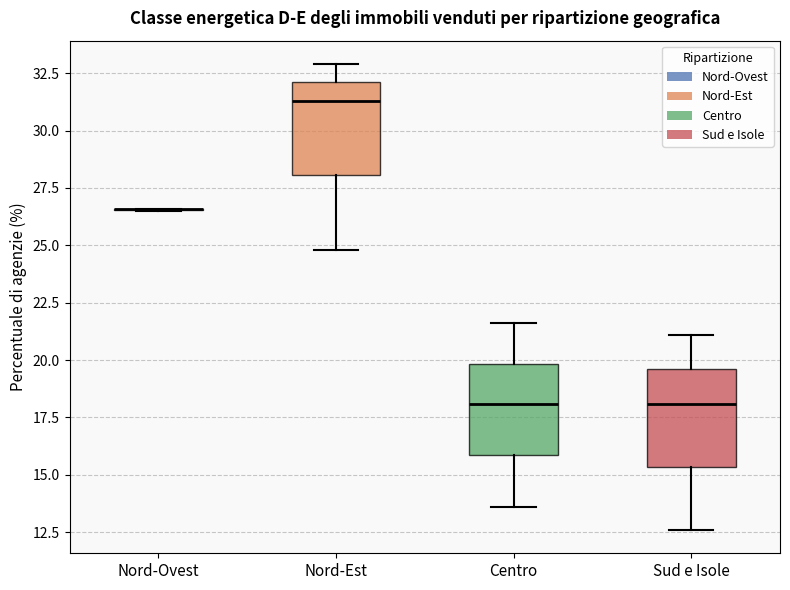

Where is the upper edge of the box for Centro on the y-axis? The values are not printed on the chart, so give them approximately, as read against the axis.

20.0